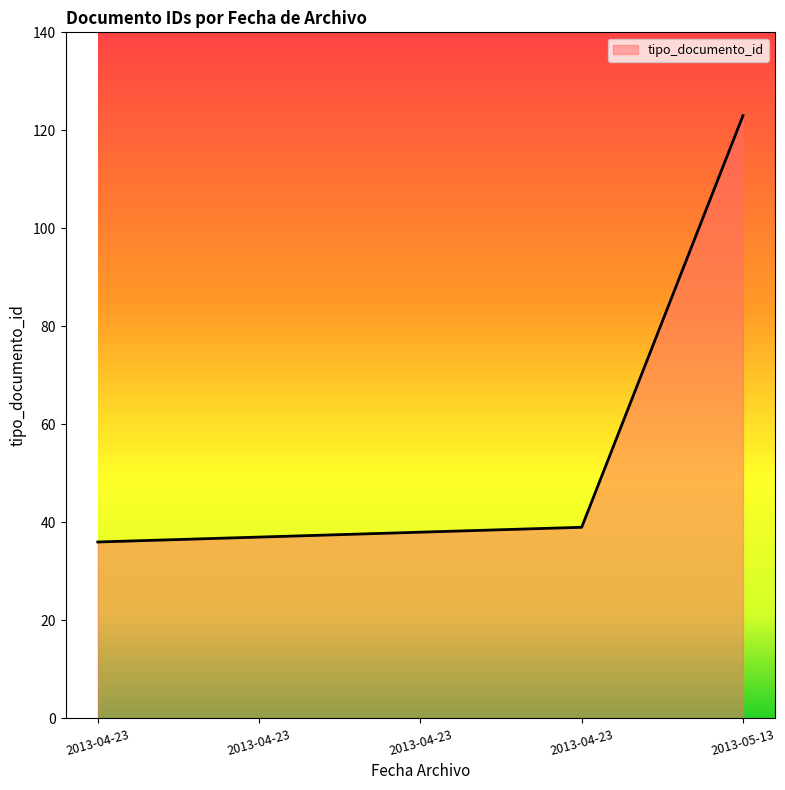

Which has a higher value, 2013-04-23 or 2013-04-23?

2013-04-23